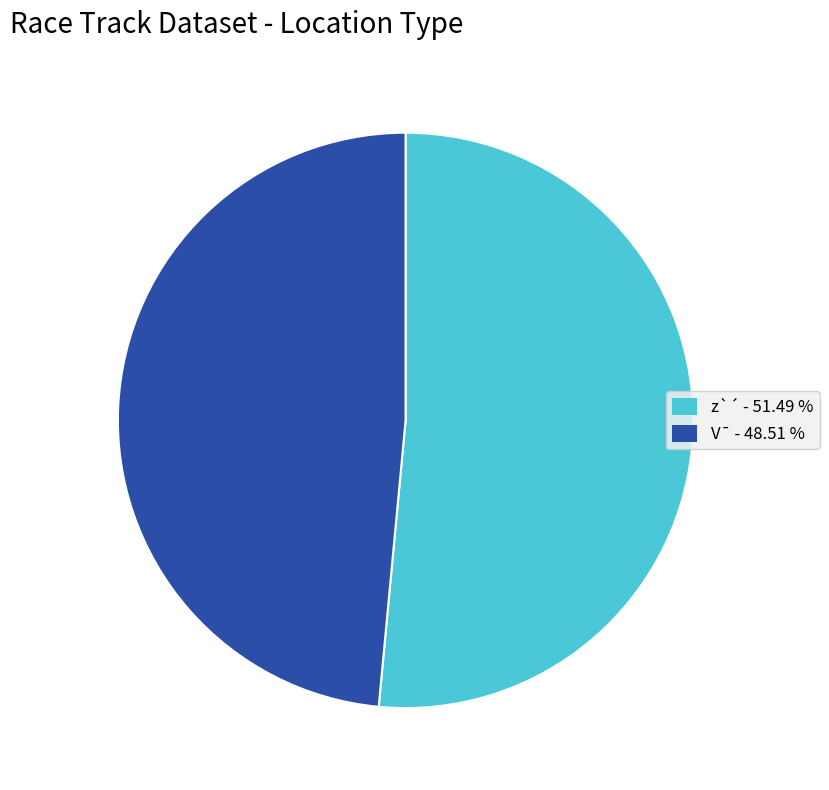

Is there any slice that represents more than half of the pie?

Yes